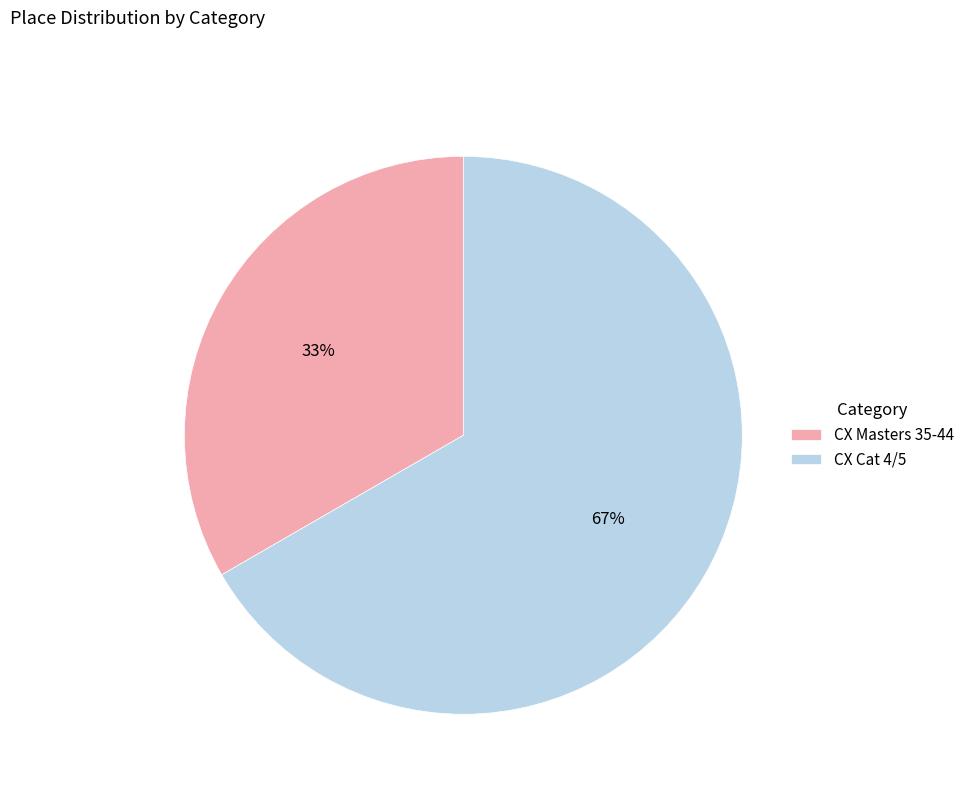

To the nearest percent, what is the combined percentage of CX Masters 35-44 and CX Cat 4/5?

100%